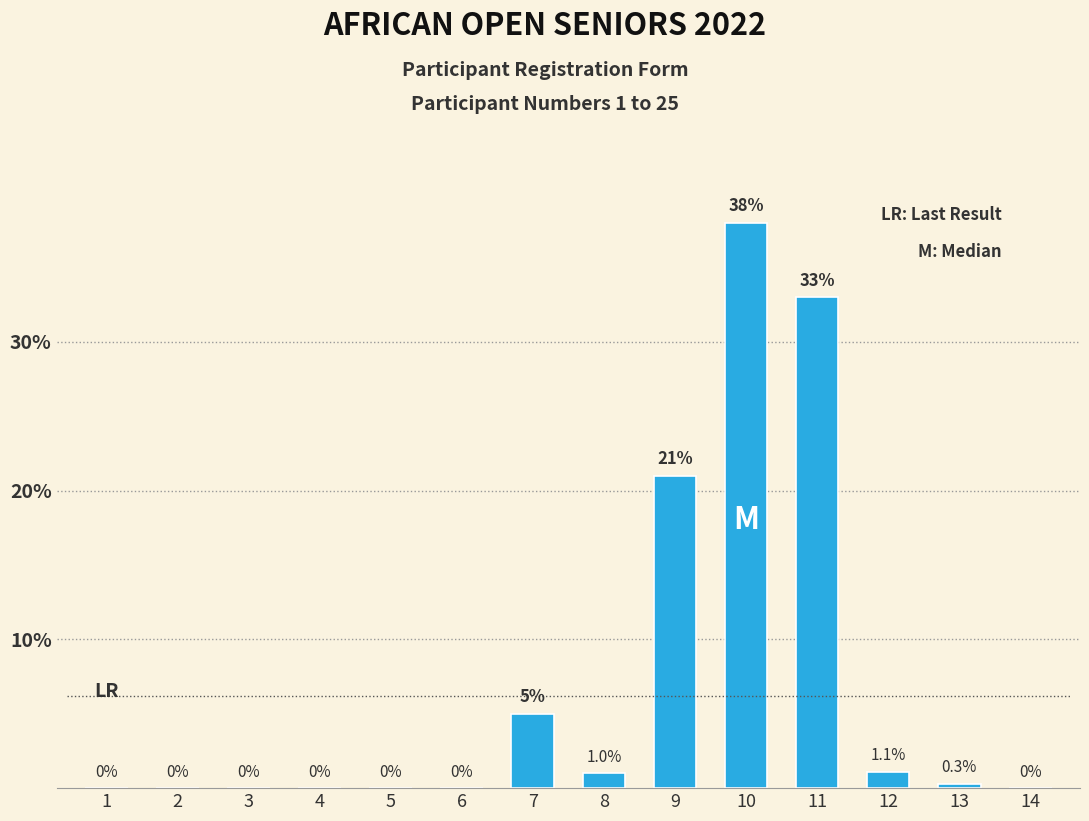

Reading right to left, what are all the values shown in this chart?

14=0.0	13=0.3	12=1.1	11=33.0	10=38.0	9=21.0	8=1.0	7=5.0	6=0.0	5=0.0	4=0.0	3=0.0	2=0.0	1=0.0